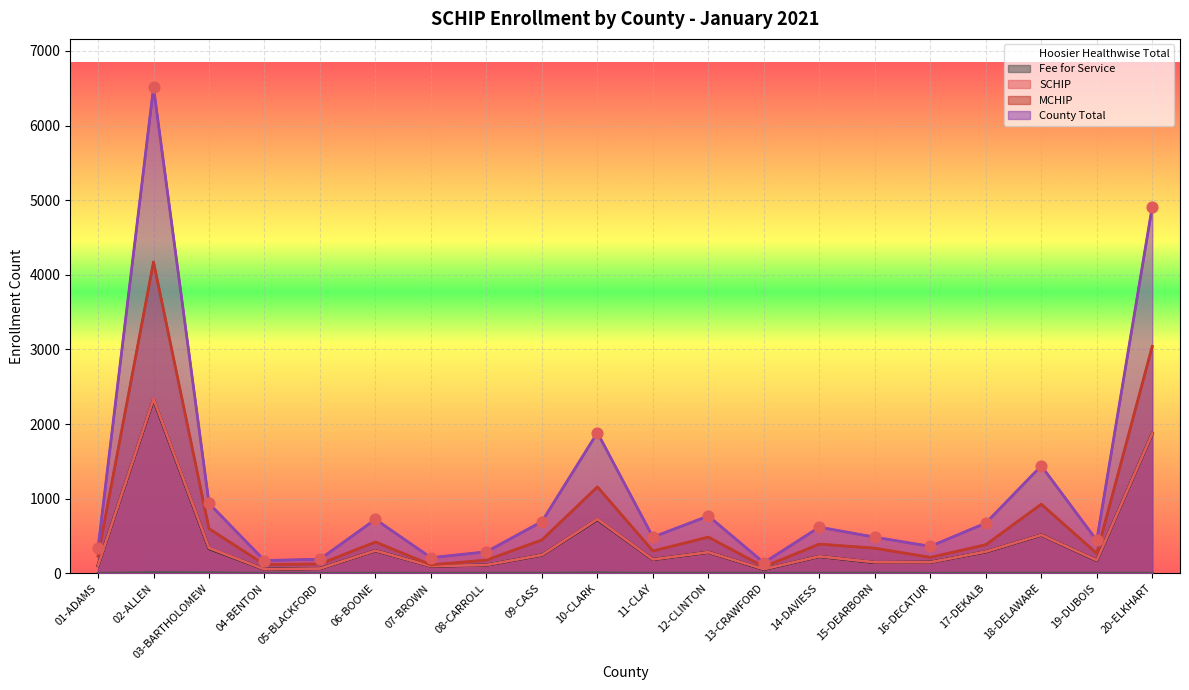

What are all the series names shown in the legend?

Hoosier Healthwise Total, Fee for Service, SCHIP, MCHIP, County Total